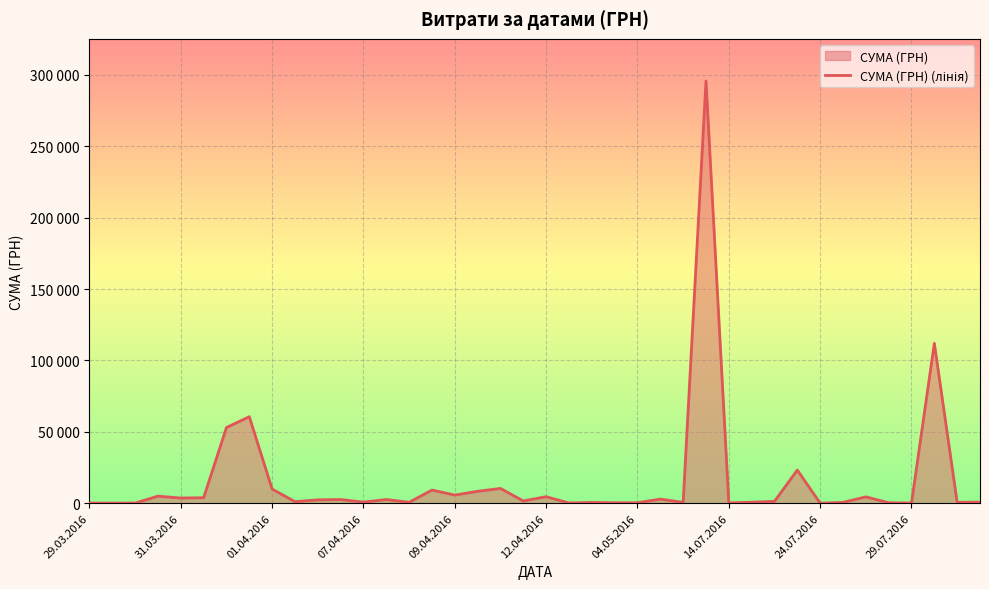

Reading right to left, list all the values displayed in this chart.

775.0	633.1	111990.4	97.8	331.6	4460.0	574.6	11.2	23228.0	1321.3	708.4	200.8	295638.6	600.0	2886.0	339.4	323.2	527.8	173.9	4573.8	1592.4	10355.9	8360.4	5720.2	9235.2	633.1	2600.0	774.4	2607.0	2354.0	1111.6	9898.4	60564.6	53028.9	3855.6	3635.4	4960.2	97.8	100.0	97.8